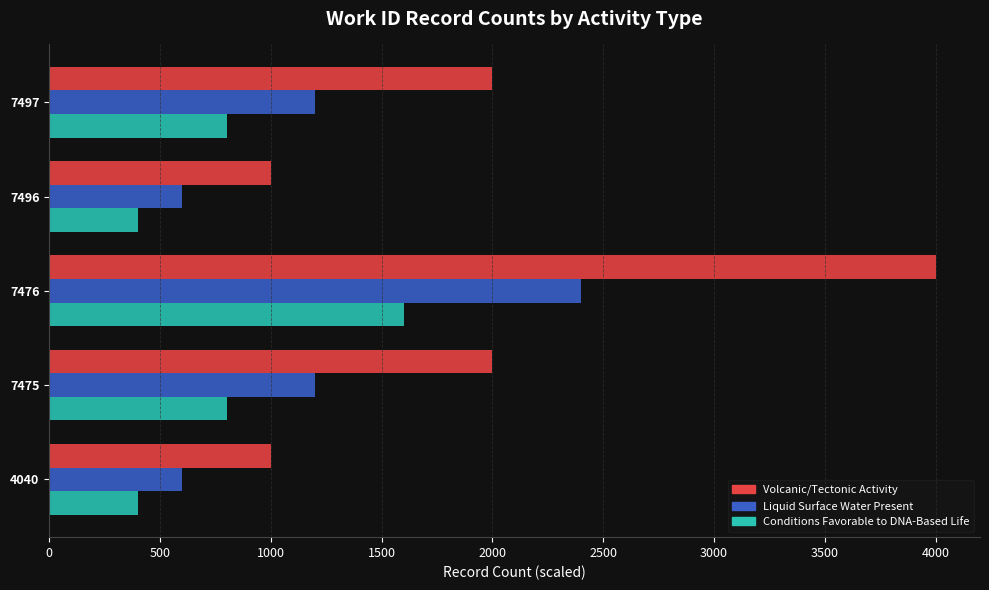

Rank the series by their maximum value, from lowest to highest.

Conditions Favorable to DNA-Based Life, Liquid Surface Water Present, Volcanic/Tectonic Activity